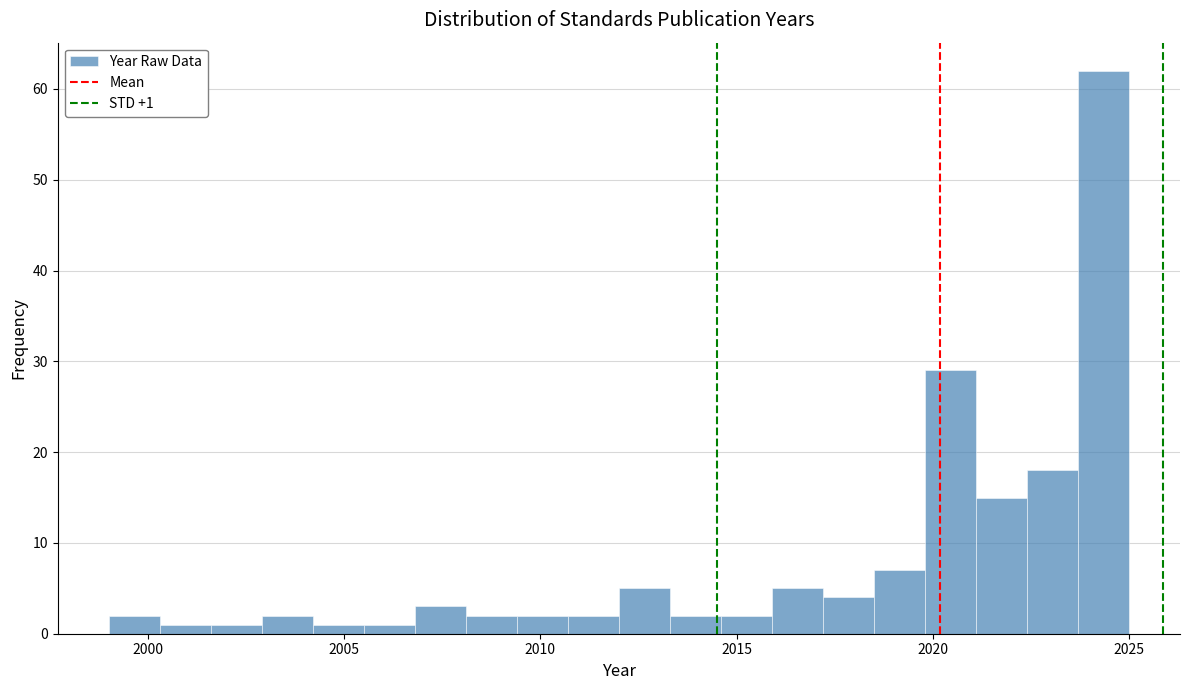

Around what value on the x-axis is the tallest bar? Give the approximate position of its centre, as read against the axis.

2024.5